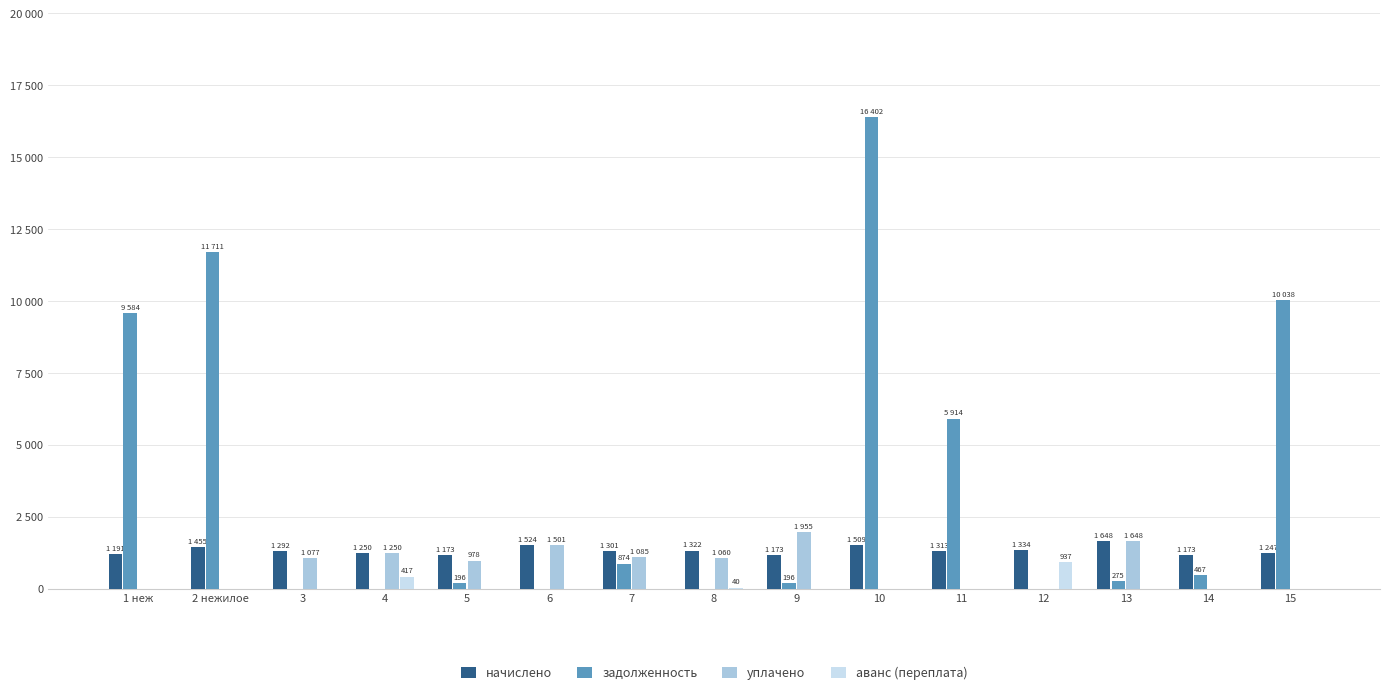

Is it true that начислено equals 1648.4 at 13?

True